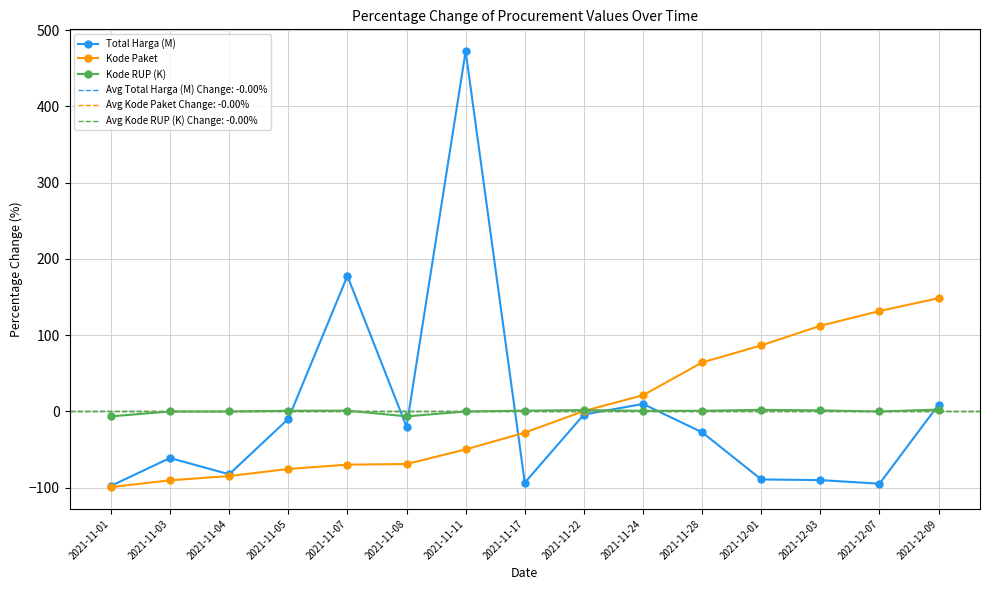

Which series has the largest range (max minus min)?

Total Harga (M)